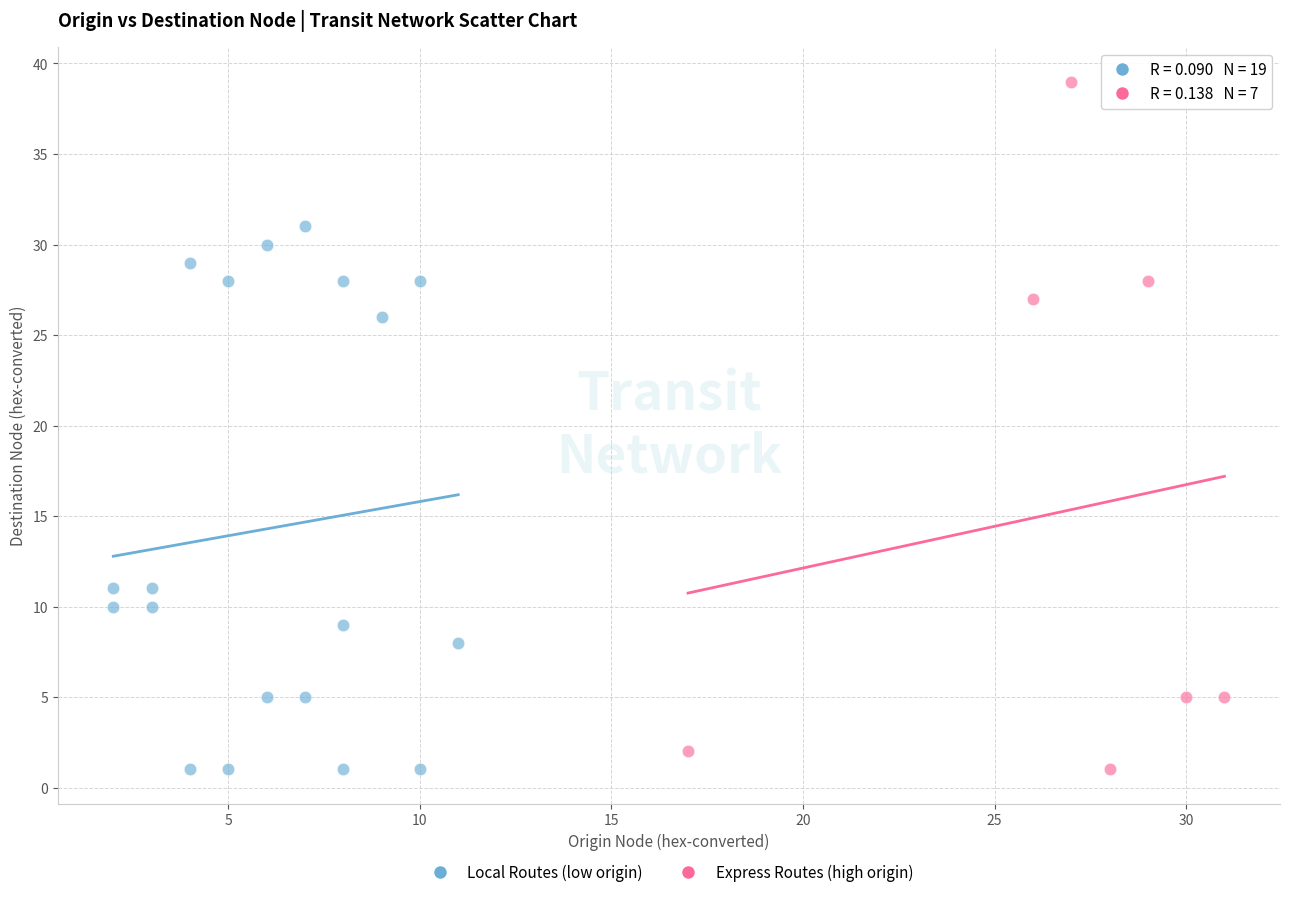

Which series has the largest Y range (max minus min)?

Express Routes (high origin)